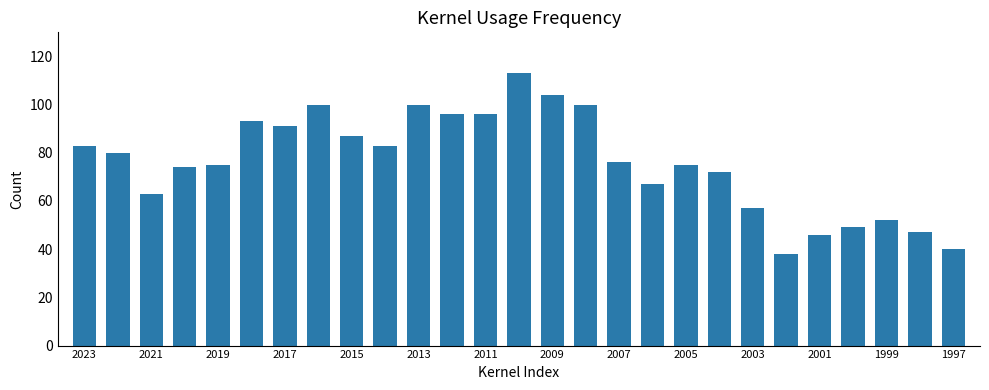

What is the difference between the maximum and second lowest values?

73